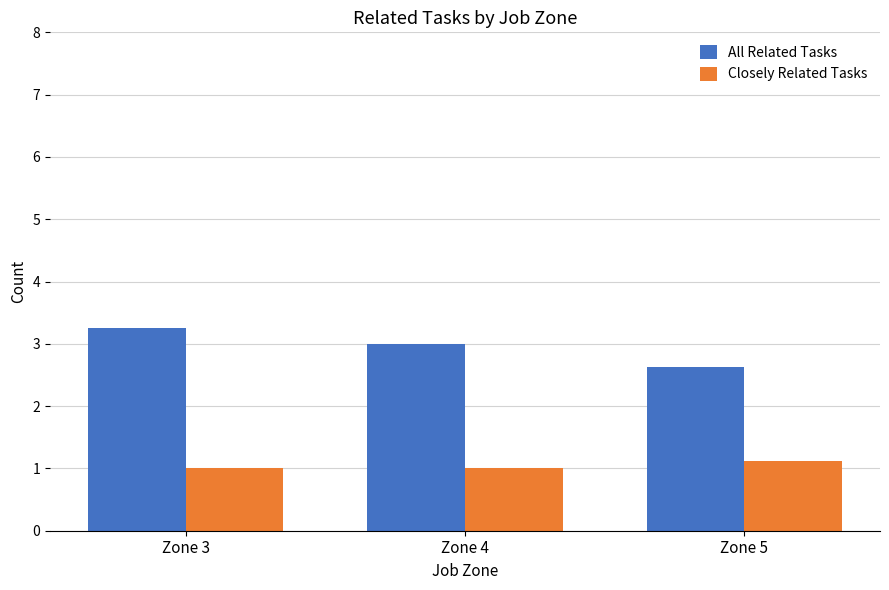

At how many categories does at least one series exceed 2?

3